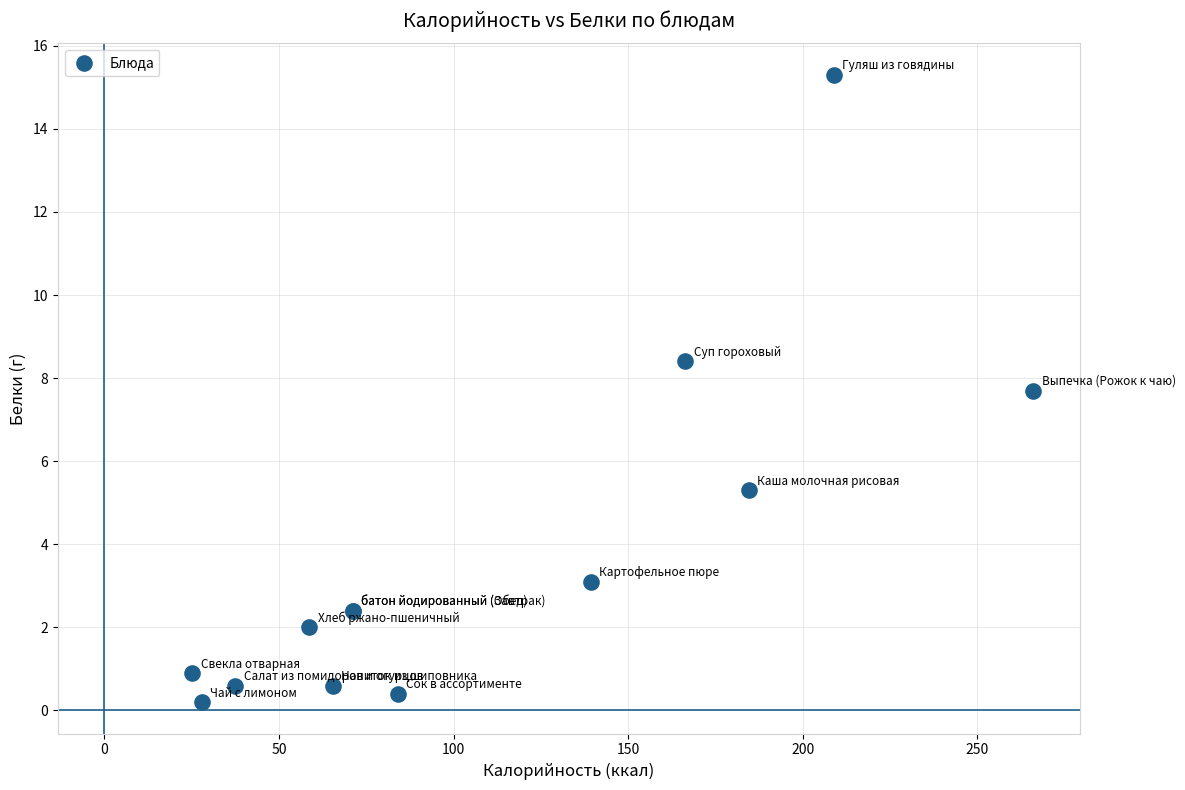

What Y value in the scatter plot is closest to 7?

7.7